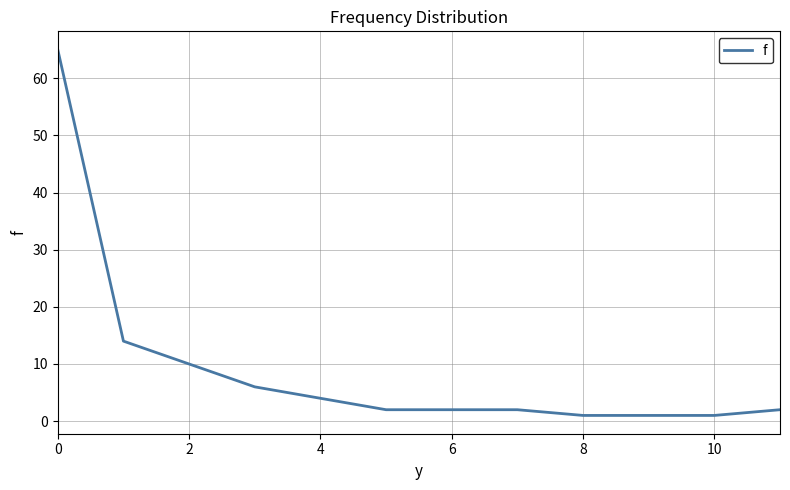

What is the greatest value displayed?

65